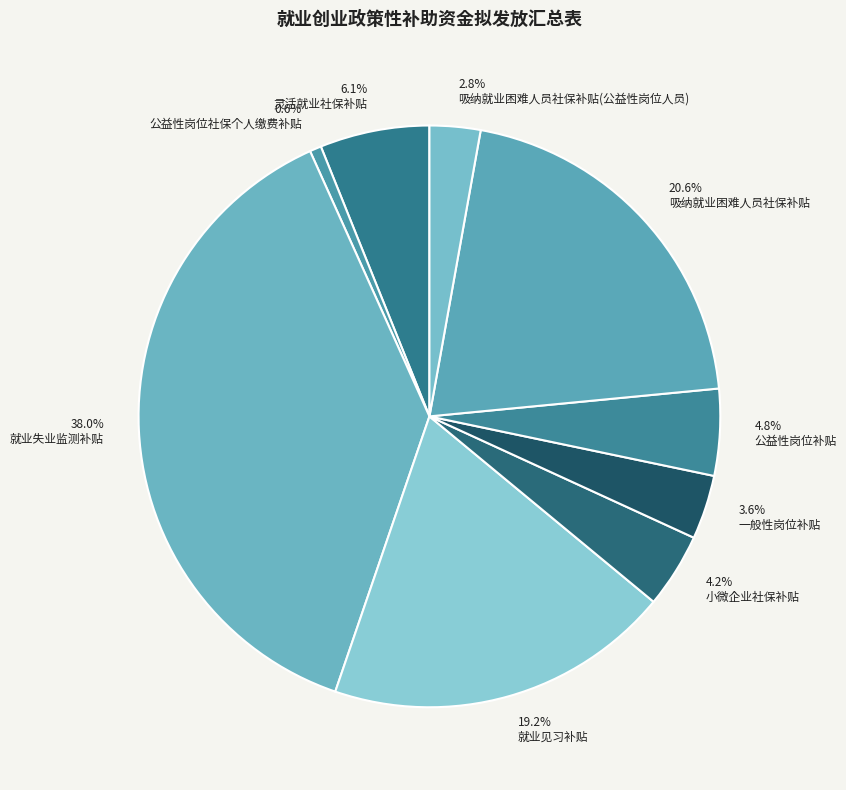

How many slices are in this pie chart?

9